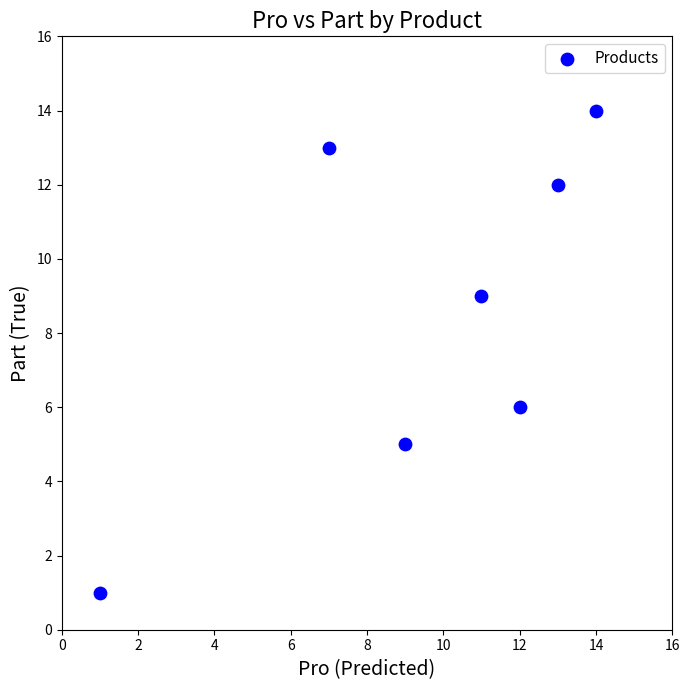

What is the average X value?

10